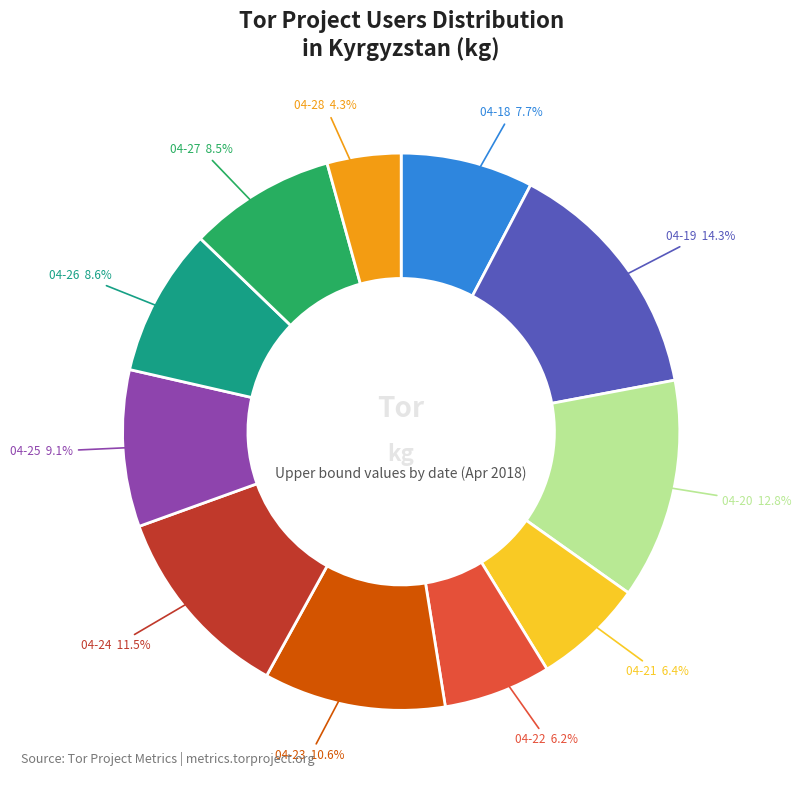

Is there any slice that represents more than half of the pie?

No